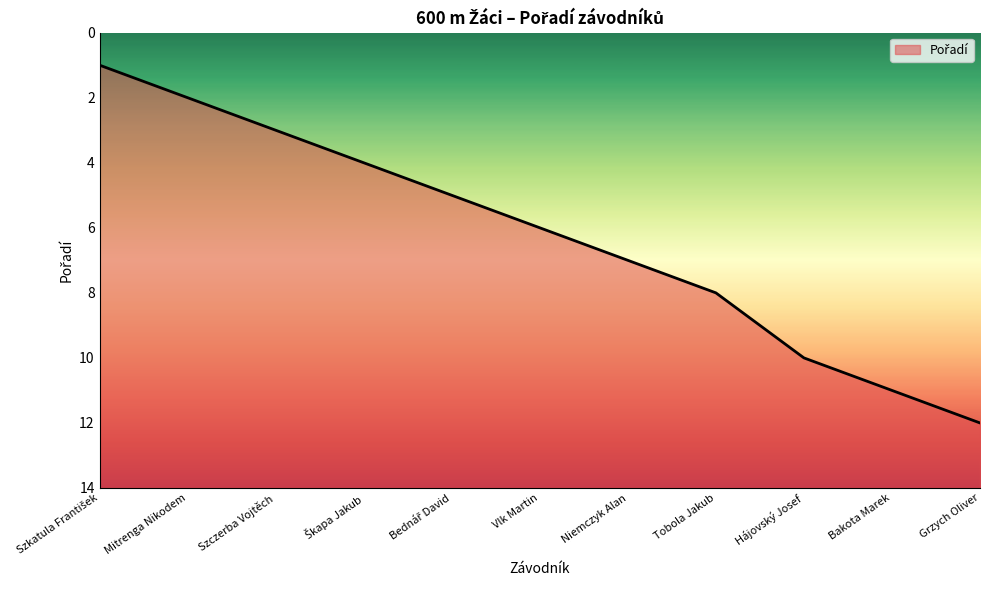

What is the greatest value displayed?

12